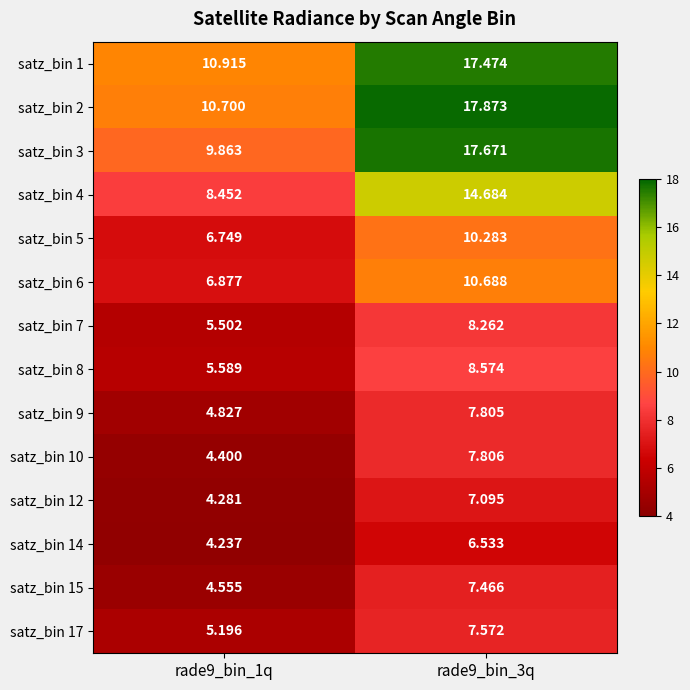

Is the value of satz_bin 2 at rade9_bin_1q greater than the value of satz_bin 9 at rade9_bin_1q?

Yes